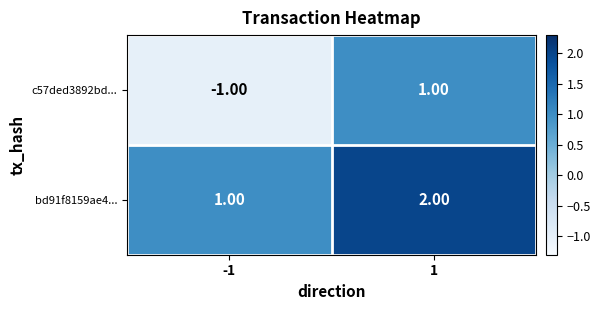

What is the sum of all bd91f8159ae4... values?

3